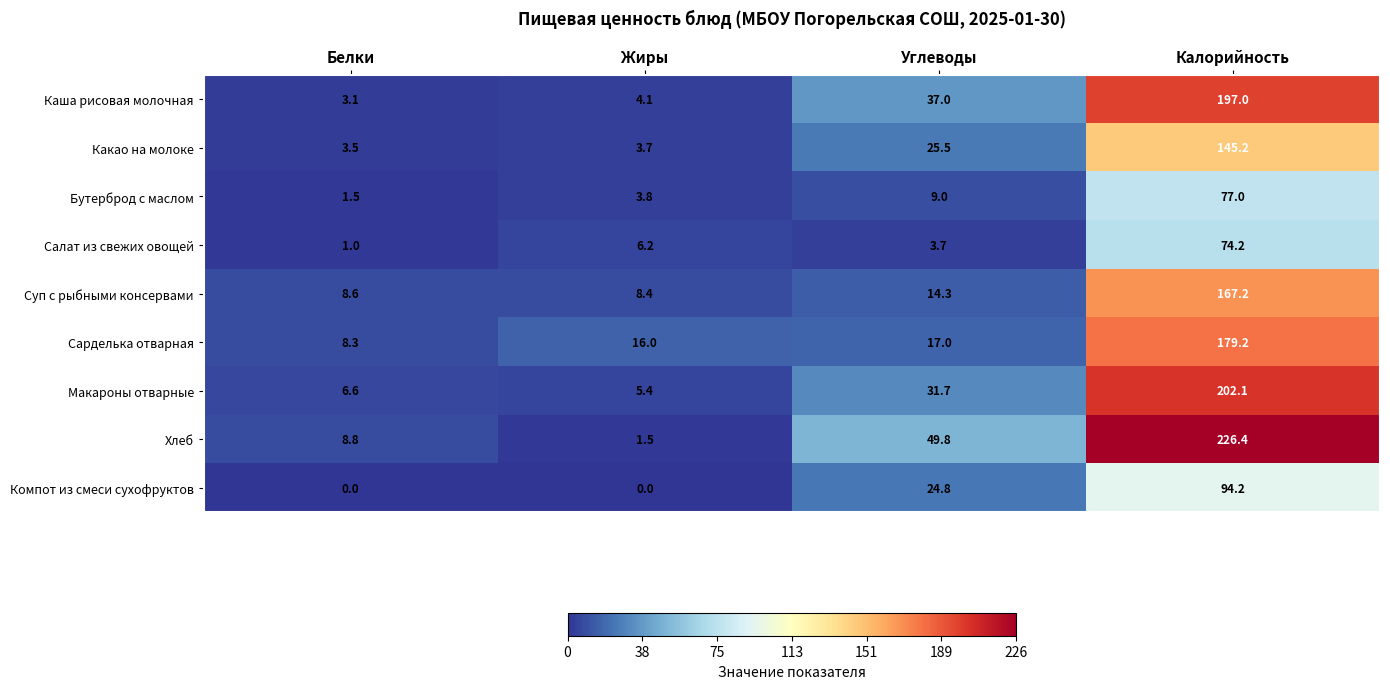

What is the difference between the maximum and minimum values in the Хлеб series?

224.9